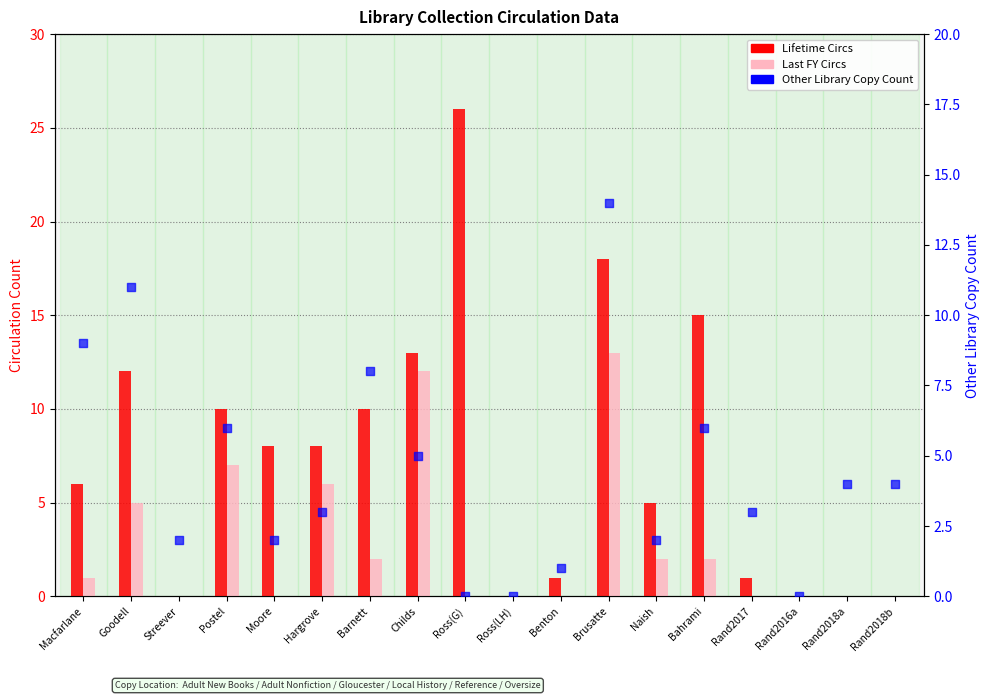

What are all the series names shown in the legend?

Lifetime Circs, Last FY Circs, Other Library Copy Count